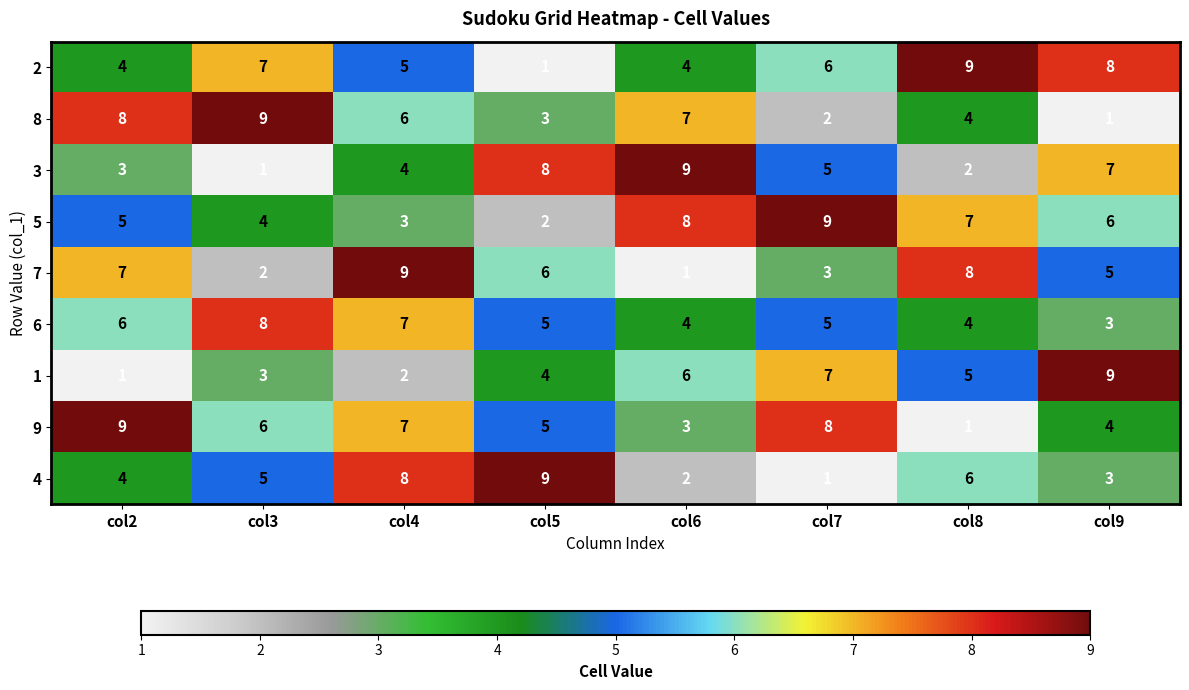

How many values in the 1 series are below 5?

4